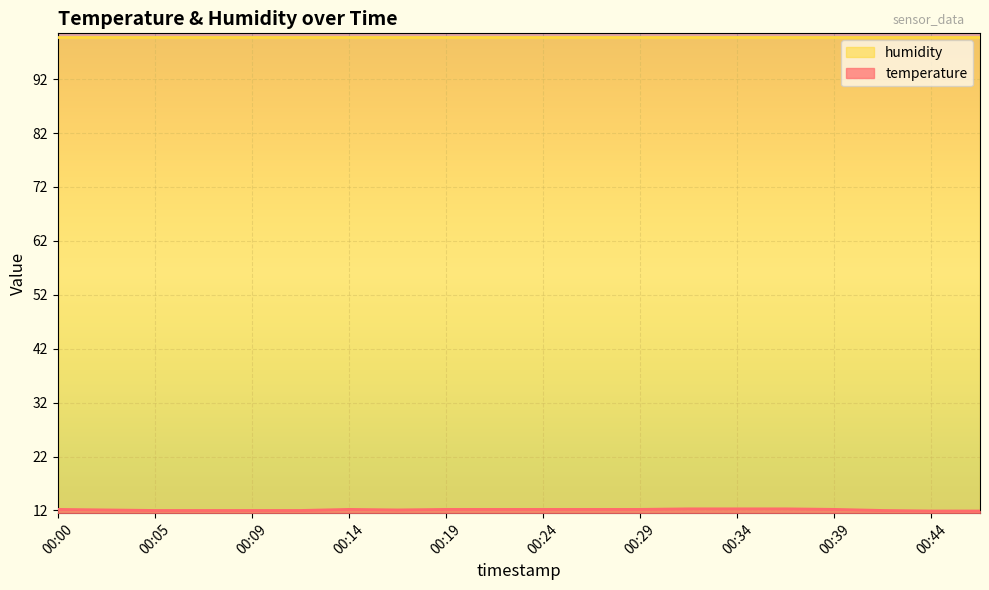

What is the sum of the values at 00:09 and 00:44?

23.9